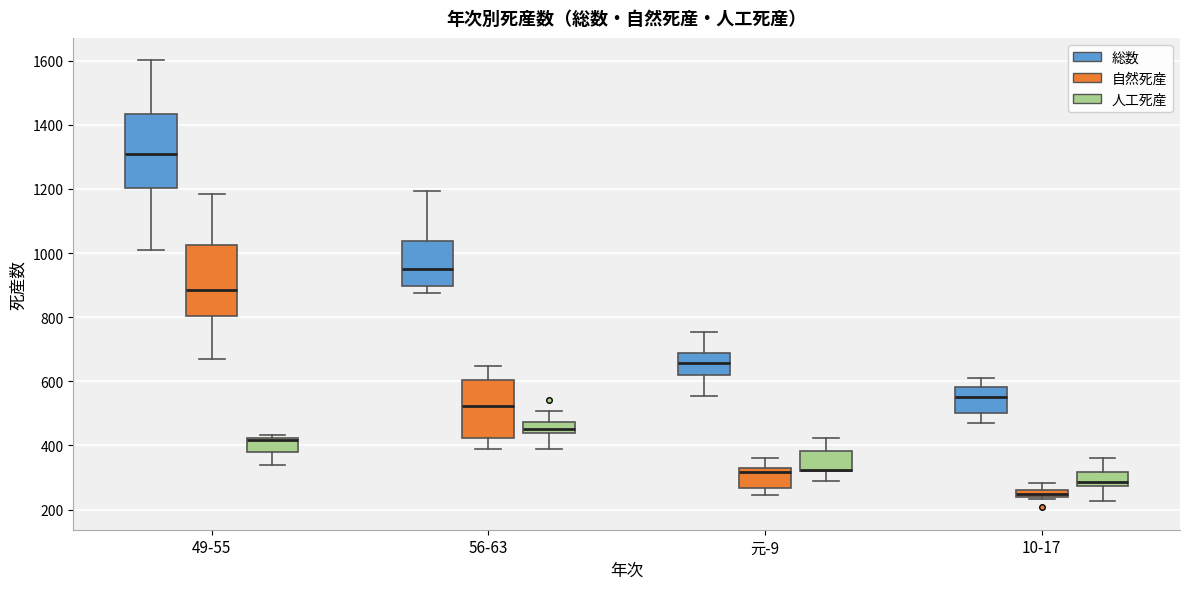

Where is the upper edge of the box for 56-63 (人工死産) on the y-axis? The values are not printed on the chart, so give them approximately, as read against the axis.

480